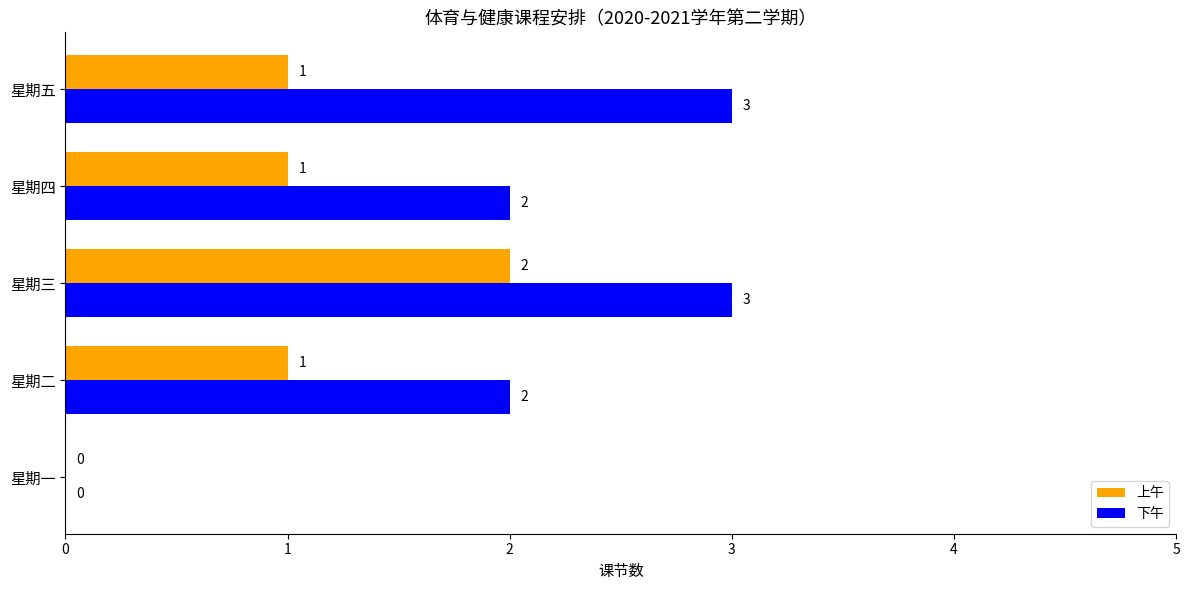

How many 下午 values are between 2 and 3?

4